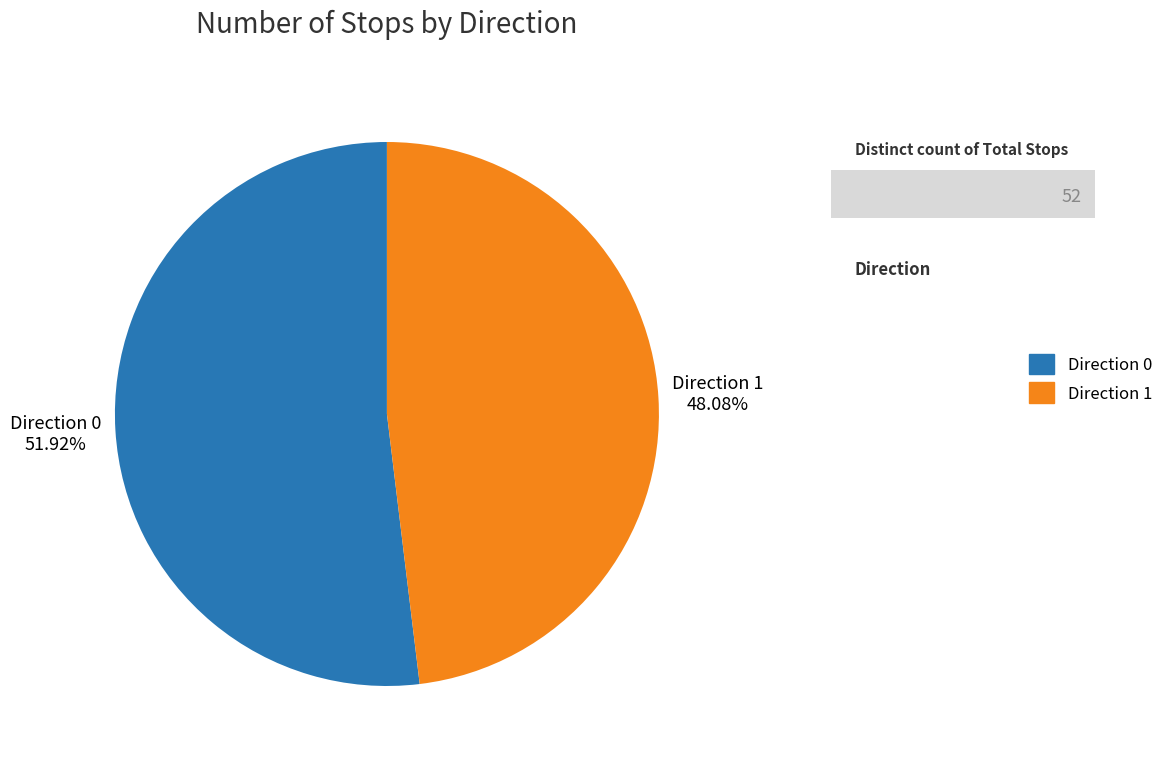

Which has a higher value, Direction 1 or Direction 0?

Direction 0